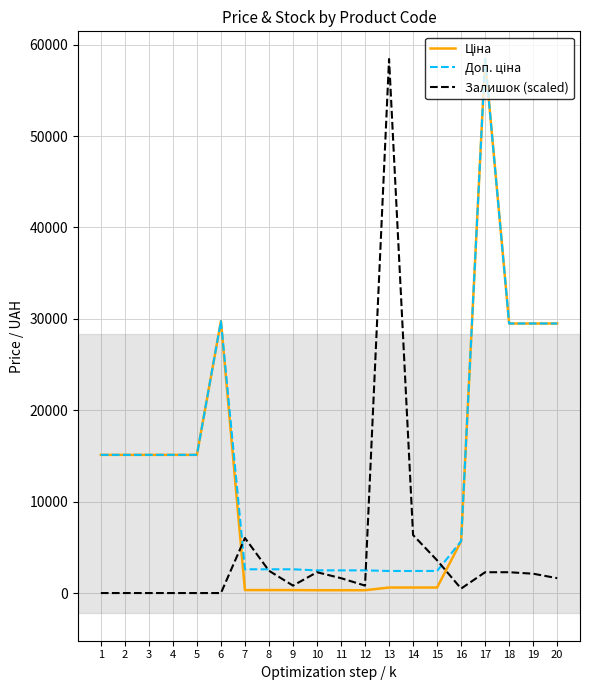

At which category is the sum across all series the highest?

17